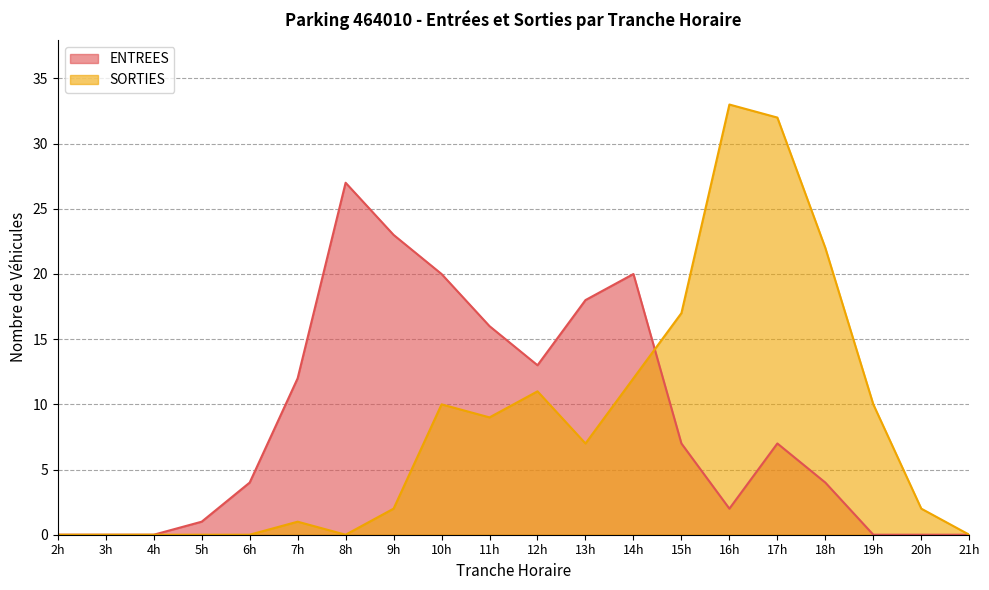

The ENTREES series shows 10 at 2h. True or false?

False